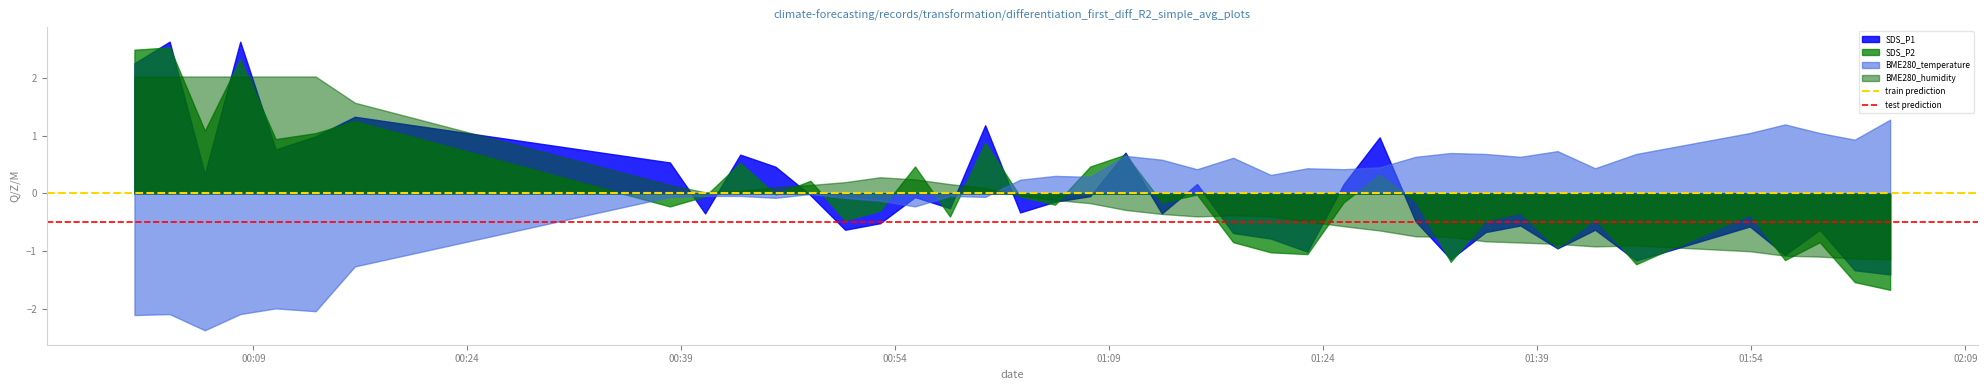

What is the greatest value displayed?

2.6